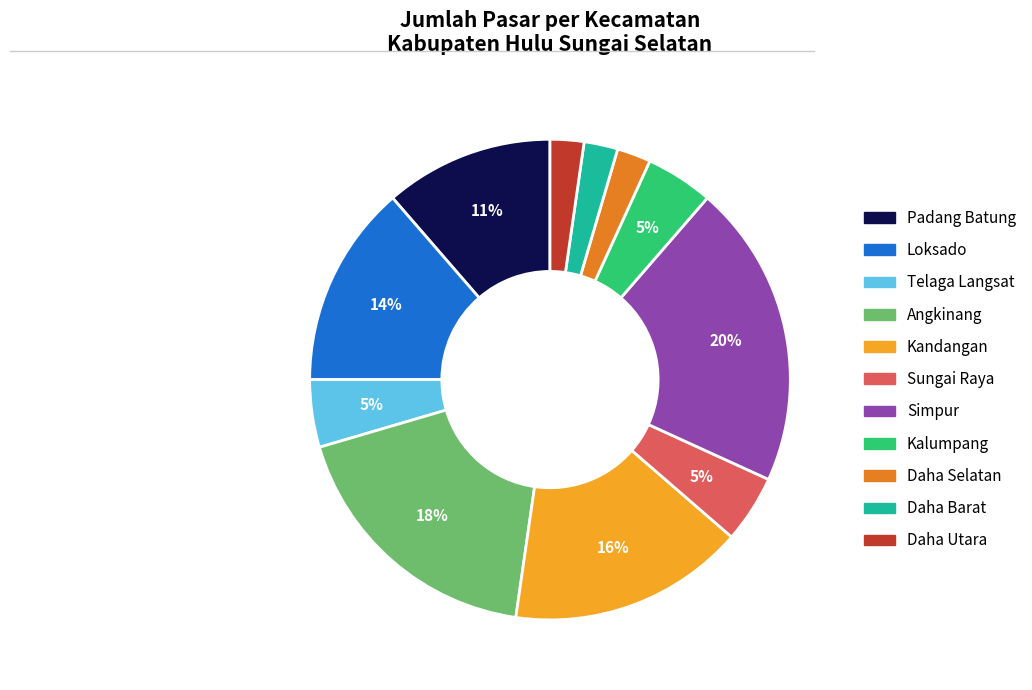

Is Simpur the majority of the pie?

No